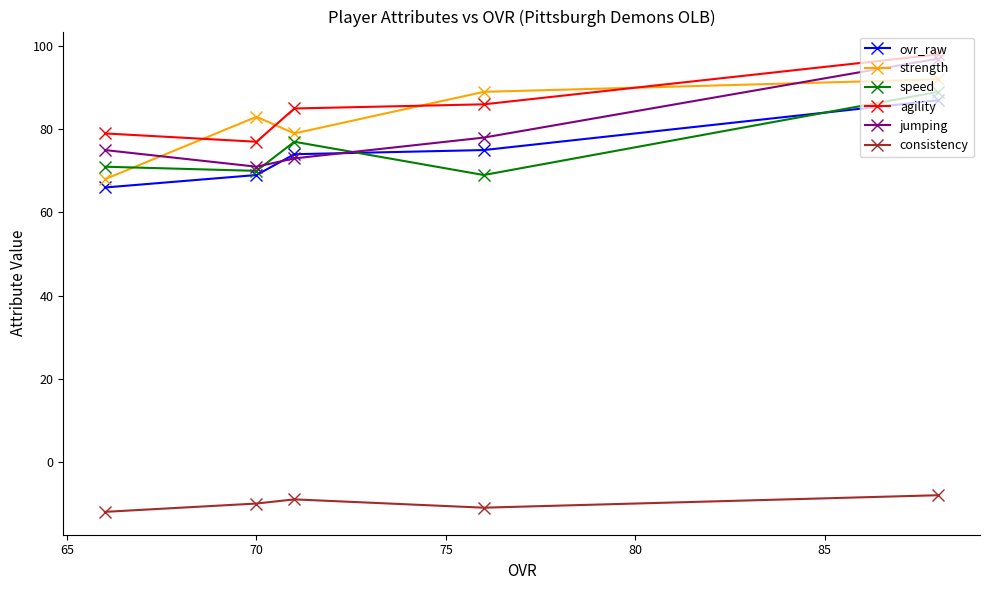

How many categories are shown in the chart?

5